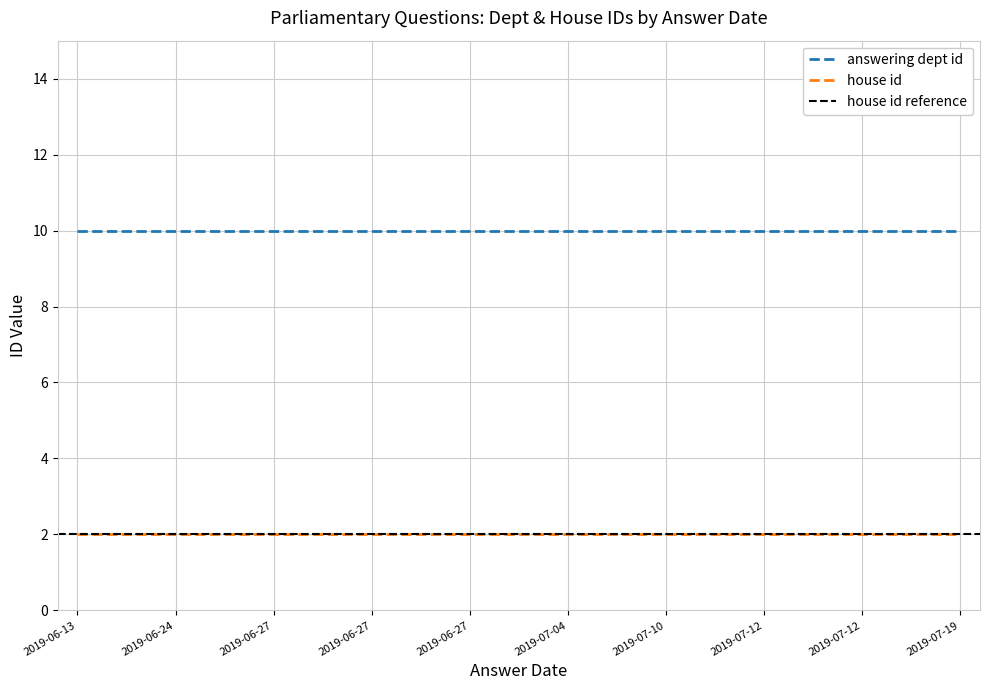

List the series in order of their overall mean, highest first.

answering dept id, house id